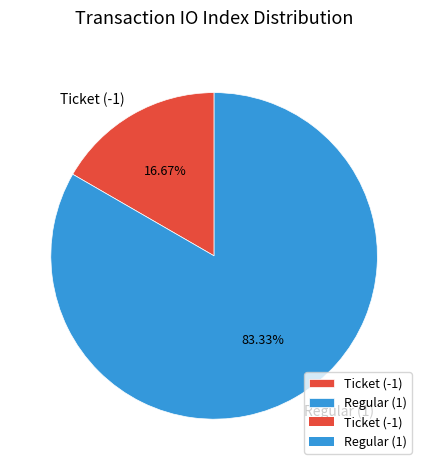

How many segments does this pie chart have?

2